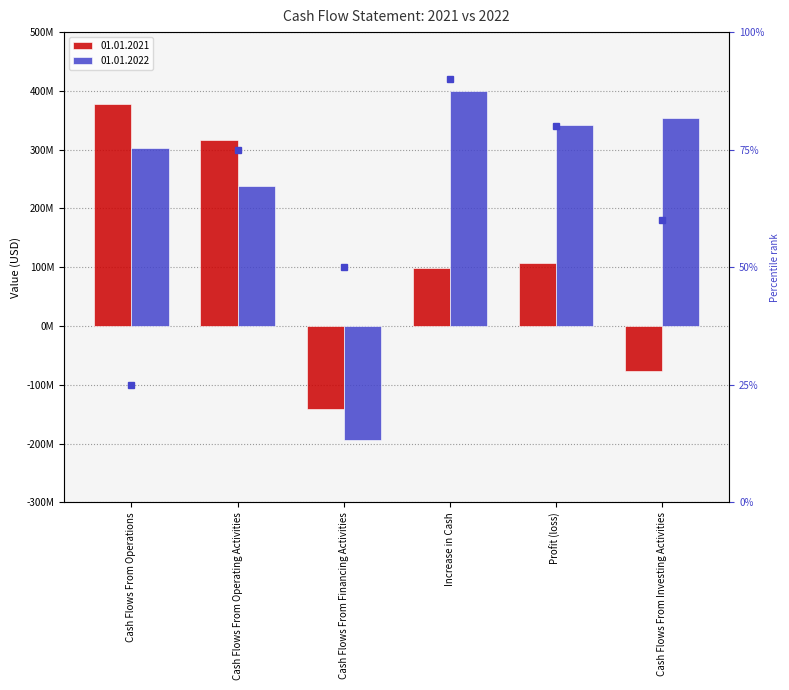

What is the difference between the highest and lowest values at Increase in Cash?

300713000